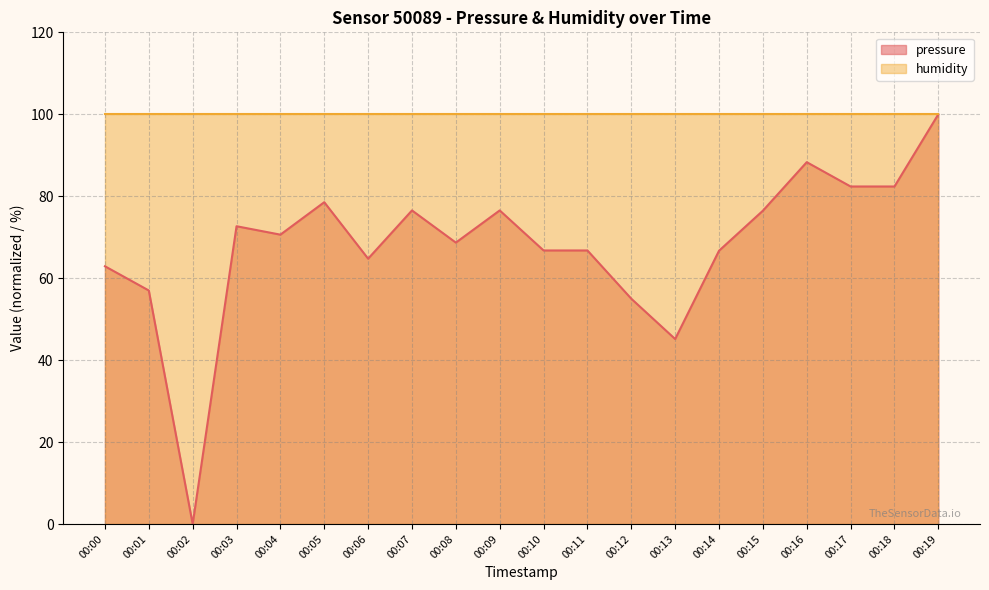

What is the approximate value at 00:11?

66.8